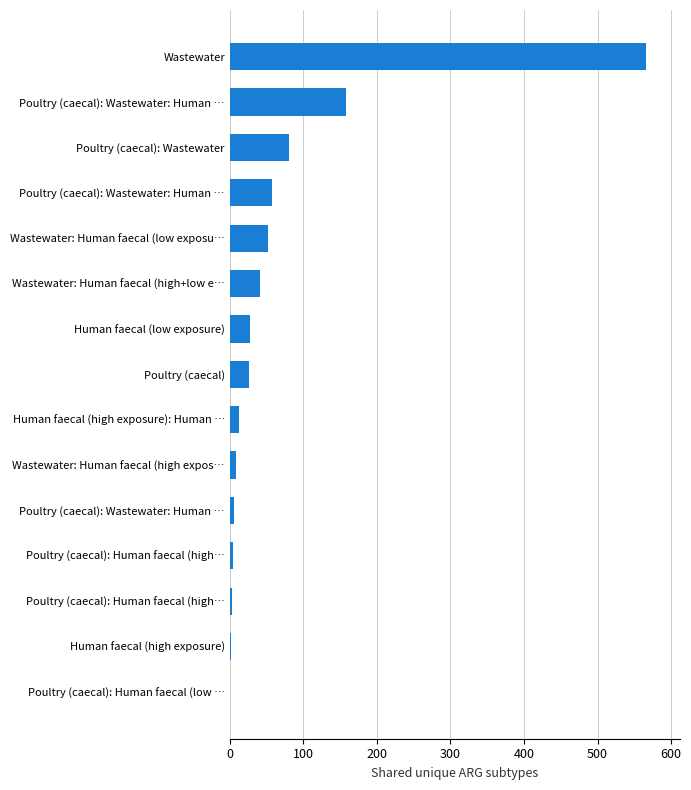

How many series are shown in this chart?

1